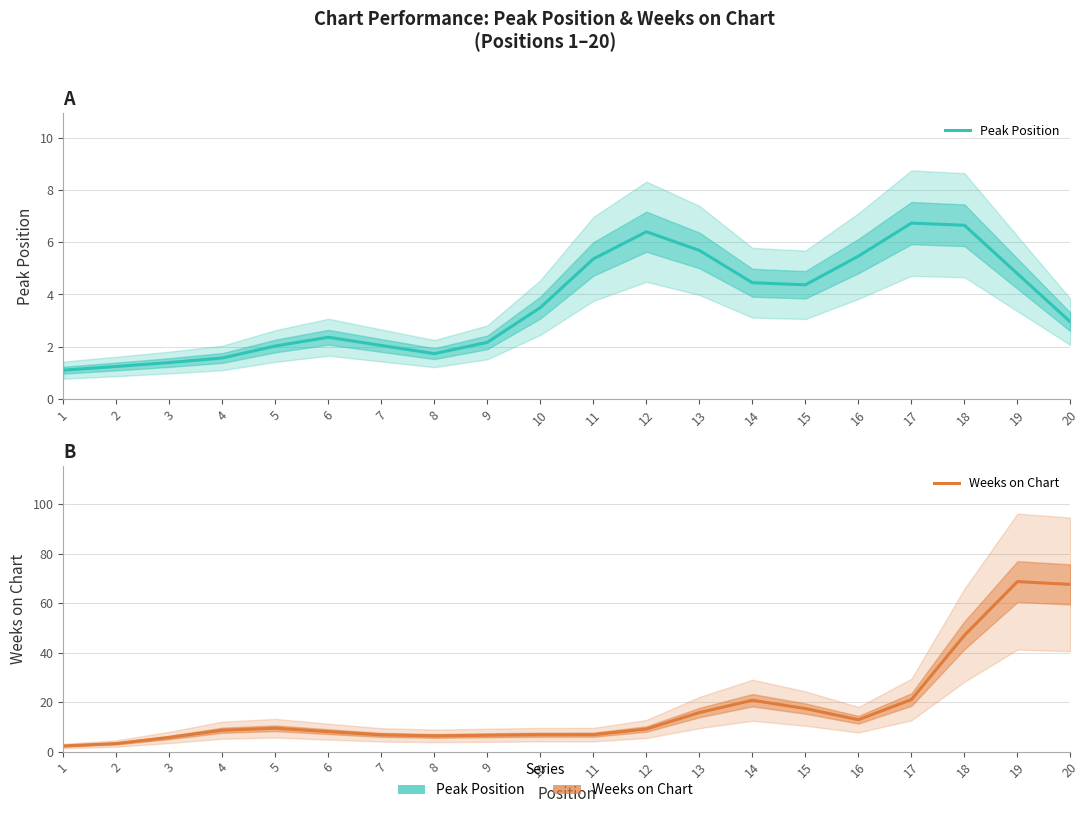

True or false: Weeks on Chart and Peak Position cross at least once.

False